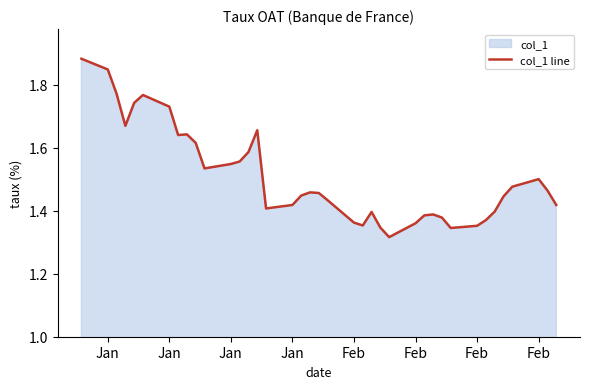

Does the chart display data point markers on the line(s)?

No